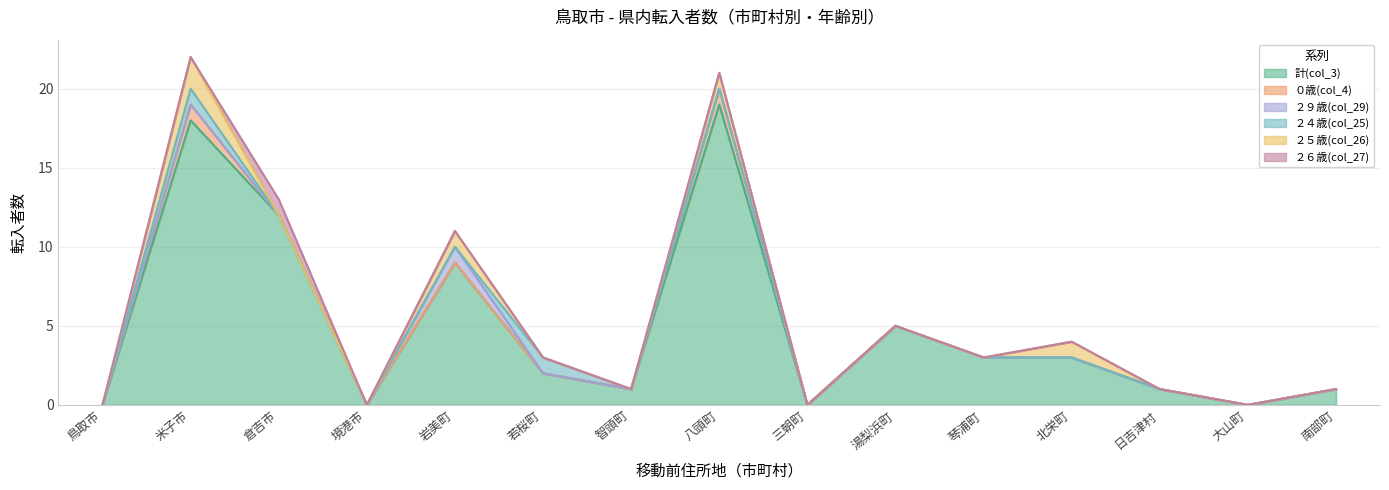

What is the value of the ０歳(col_4) point at the 2nd from the left?

1